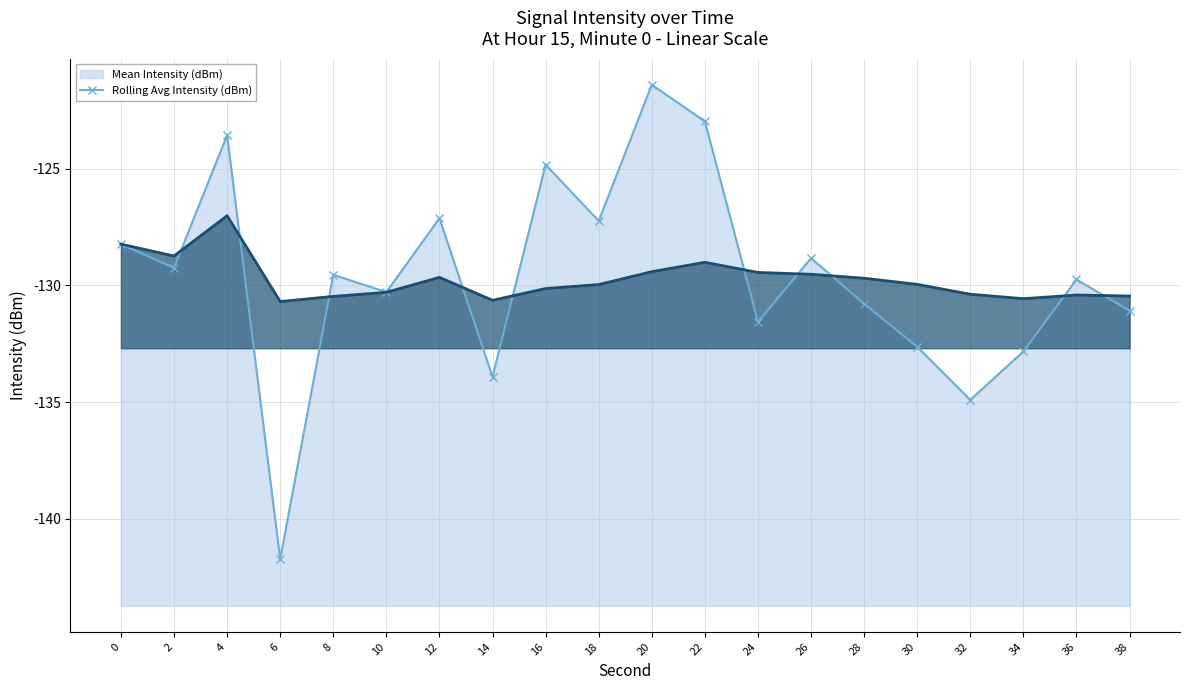

What is the value of the Mean Intensity (dBm) (line) point at the 10th from the left?

-127.2